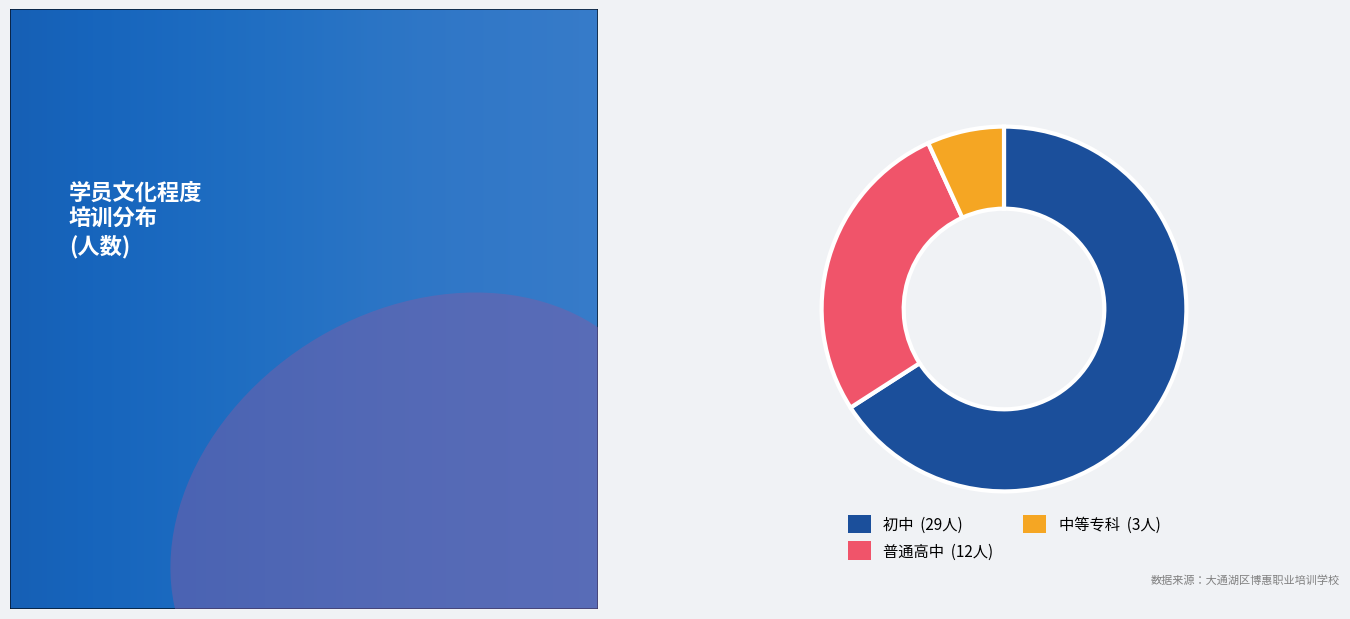

Which slice is the smallest?

中等专科